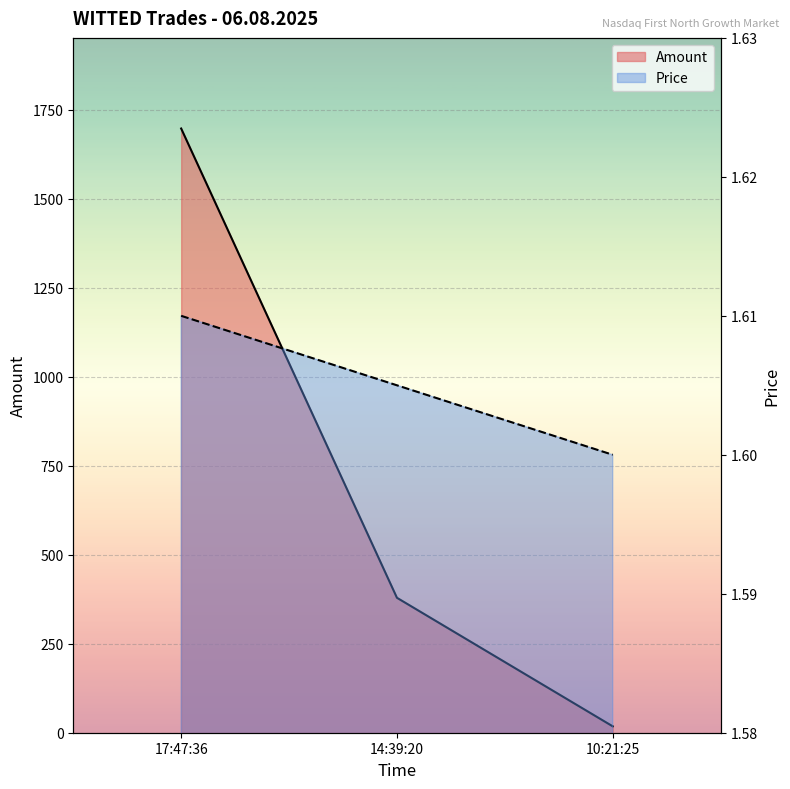

What is the average value of the Amount series?

698.0